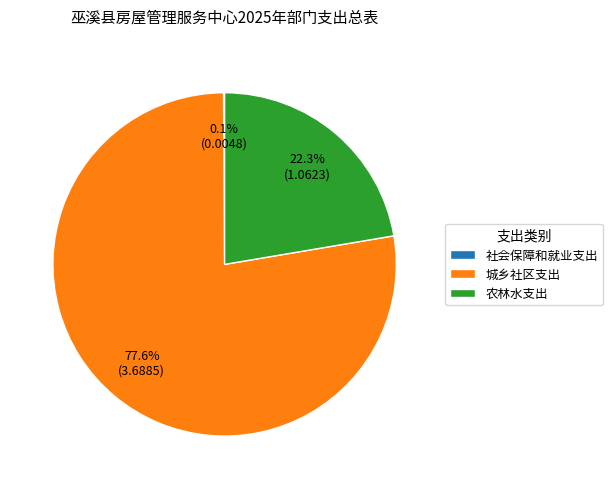

What percentage is NOT represented by 城乡社区支出?

22.4%